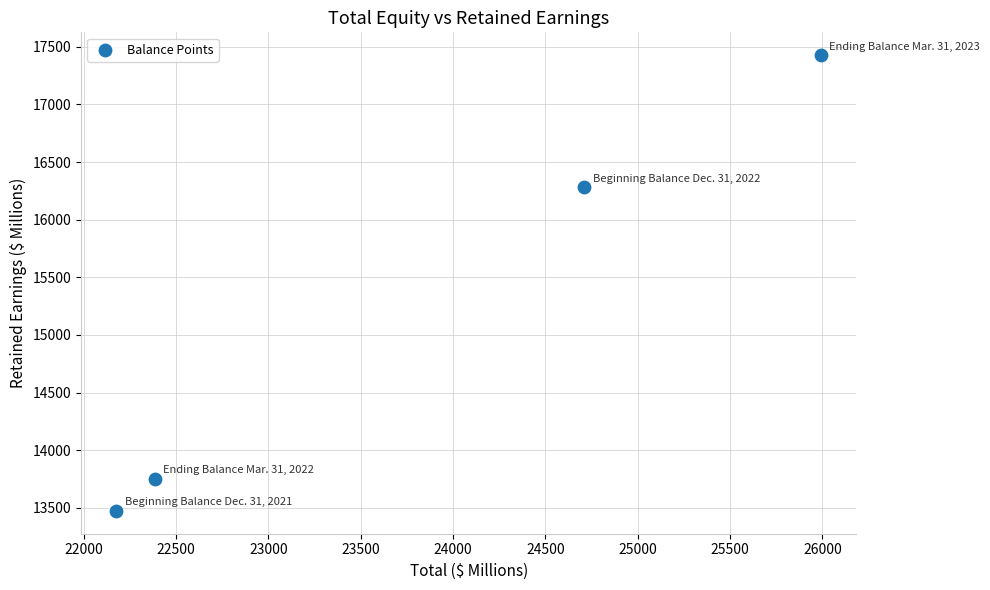

What is the average Y value?

15234